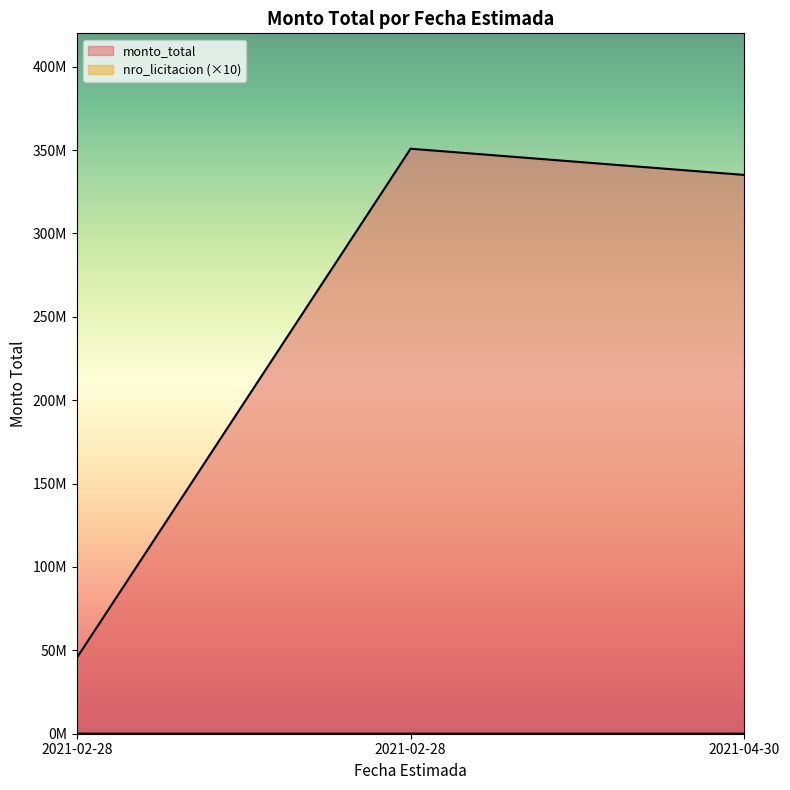

The value of nro_licitacion at 2021-02-28 is 39452.8. True or false?

True